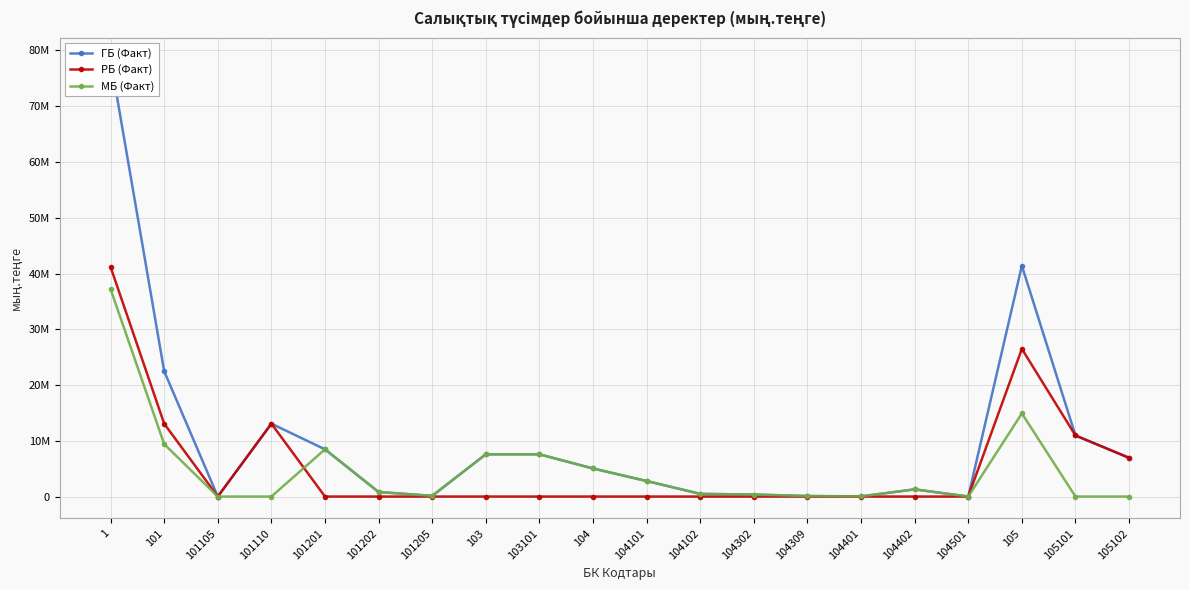

What is the value of the ГБ (Факт) point at the 19th from the left?

10952089